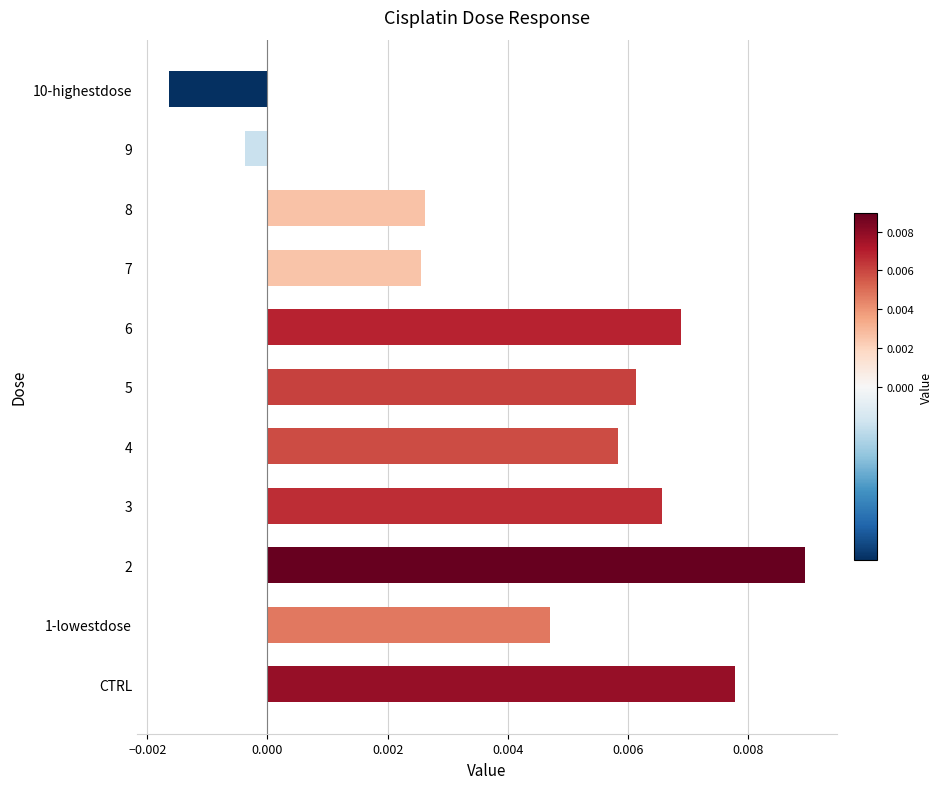

At which label is the value closest to 0?

9